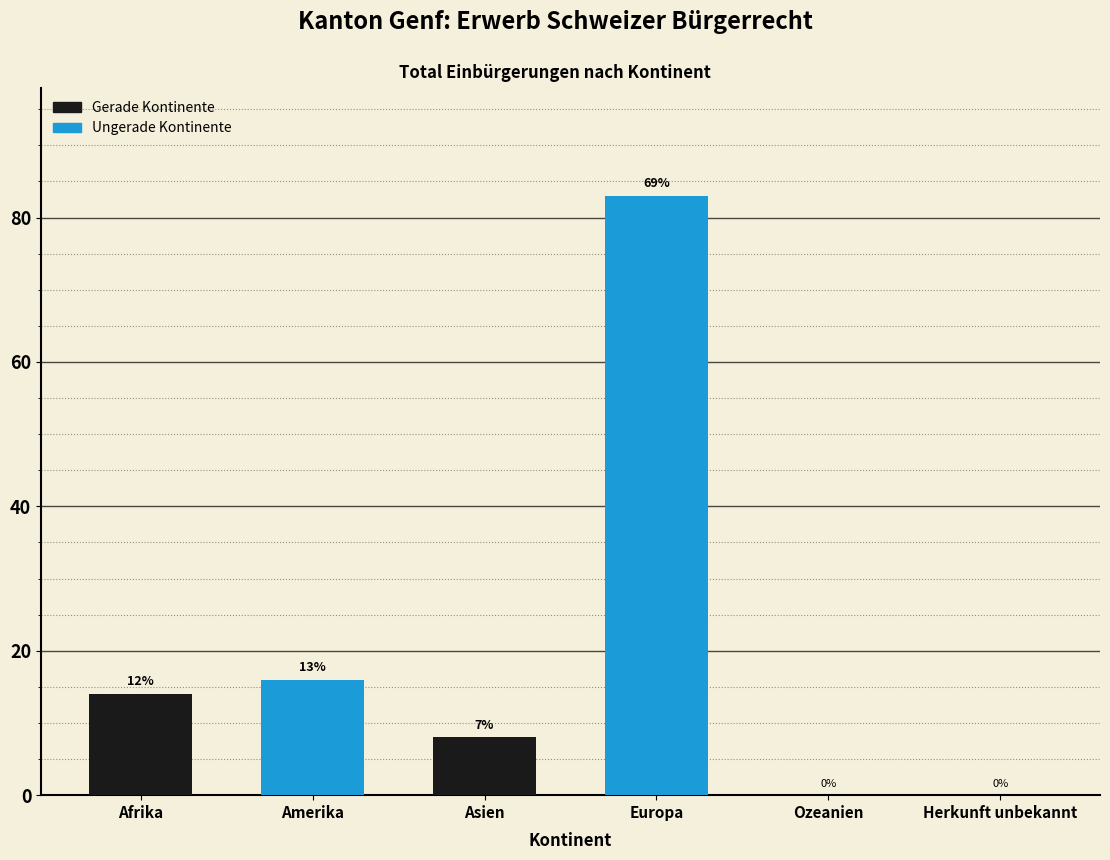

Are the bars horizontal?

No